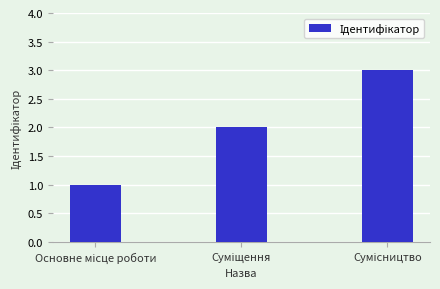

What is the sum of all values?

6